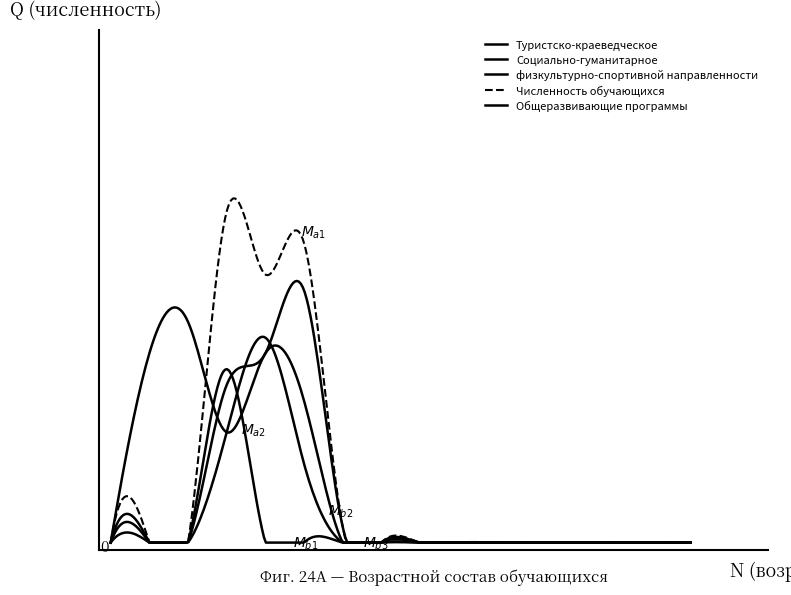

Does the chart display data point markers on the line(s)?

No